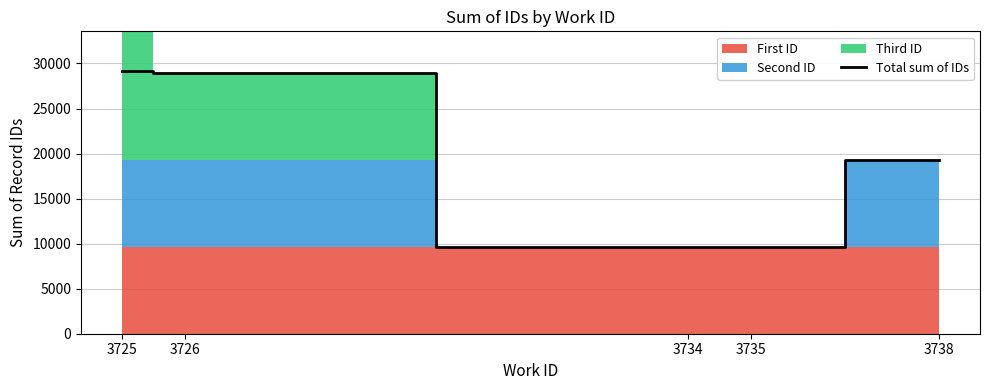

What value does the data have at 3726?

28904